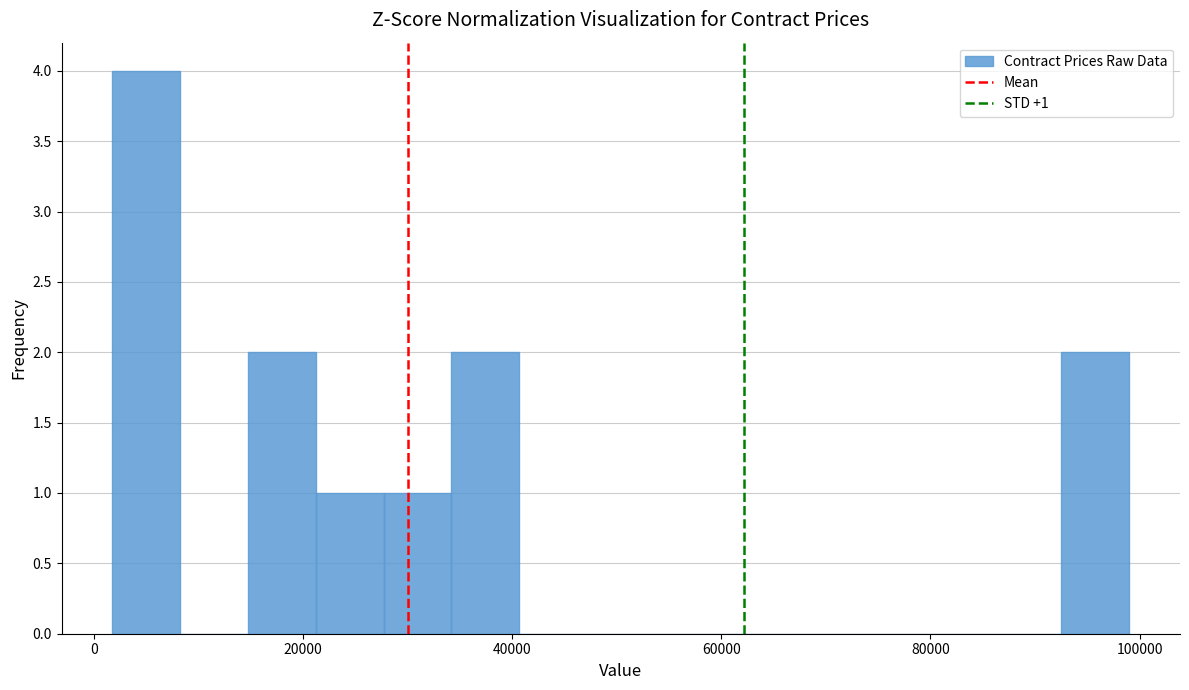

Around what value on the x-axis is the tallest bar? Give the approximate position of its centre, as read against the axis.

6000